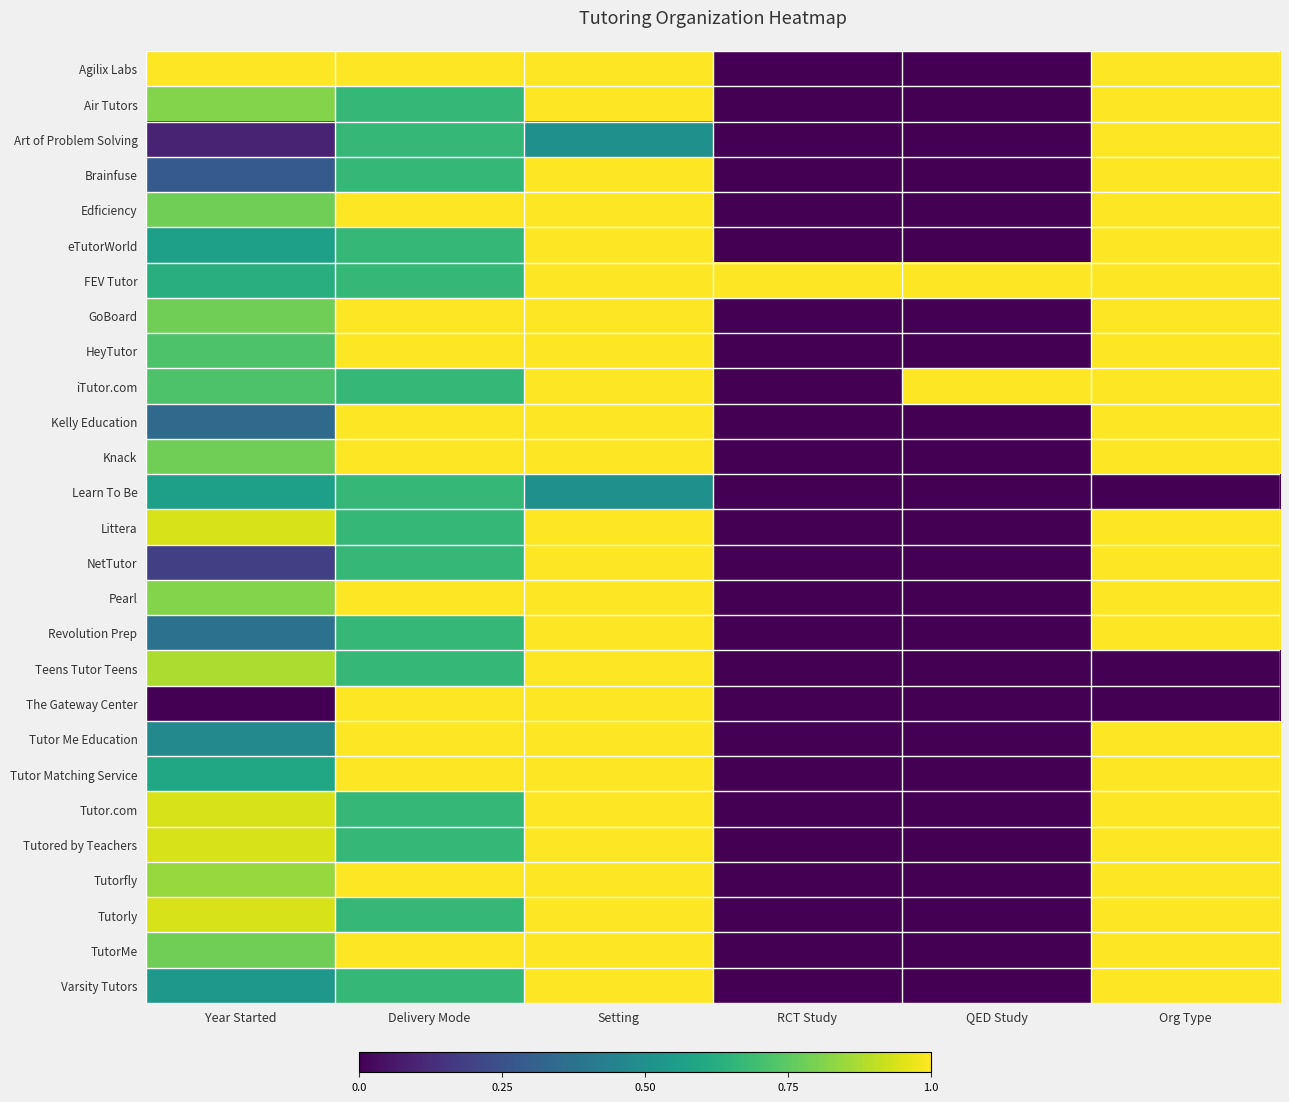

Is the value of HeyTutor at QED Study greater than the value of eTutorWorld at RCT Study?

No